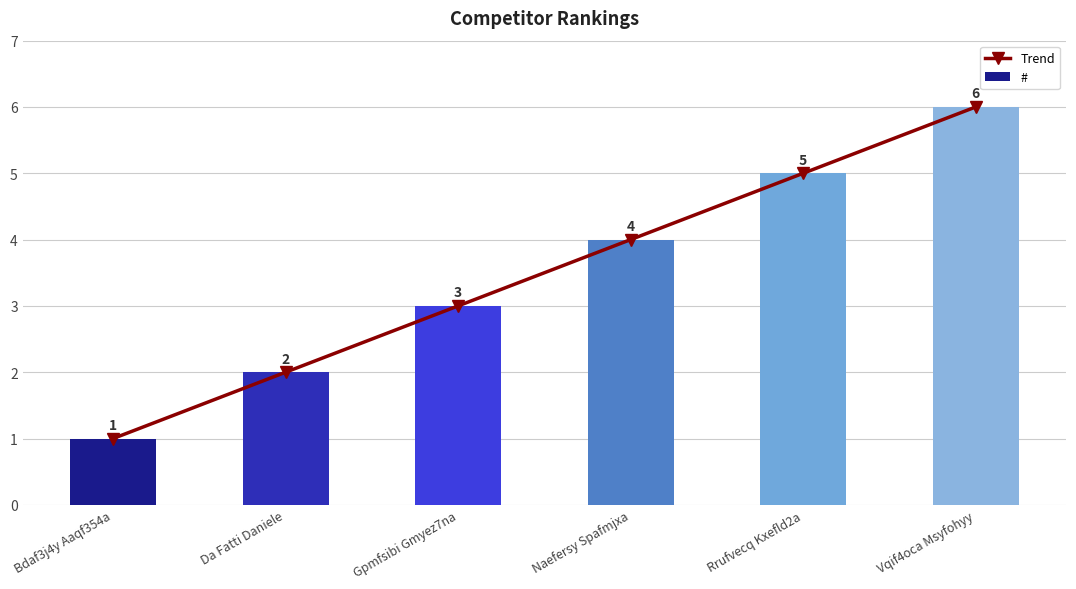

At which category does the chart reach its minimum across all series?

Bdaf3j4y Aaqf354a